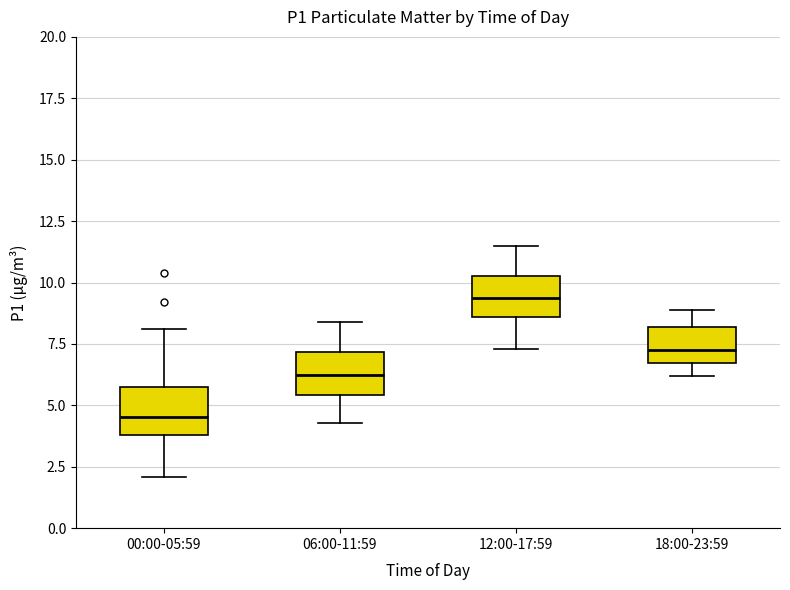

Which box's median line is the highest?

12:00-17:59